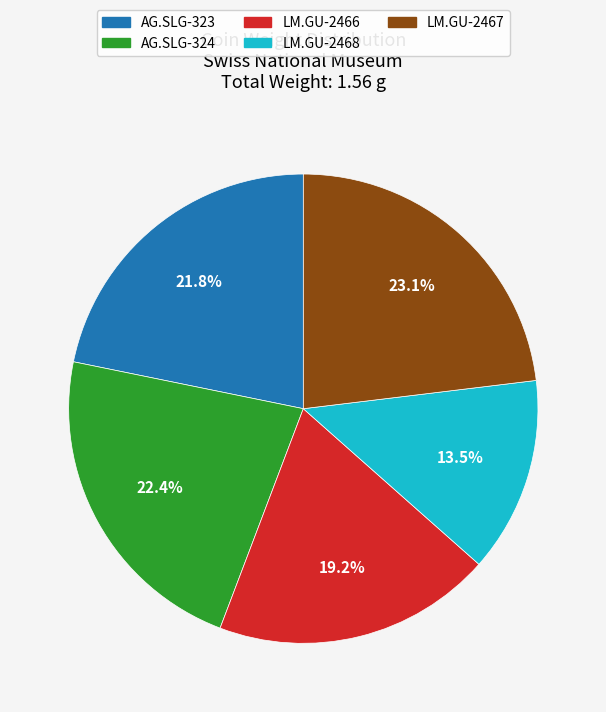

What is the smallest slice in the pie chart?

LM.GU-2468